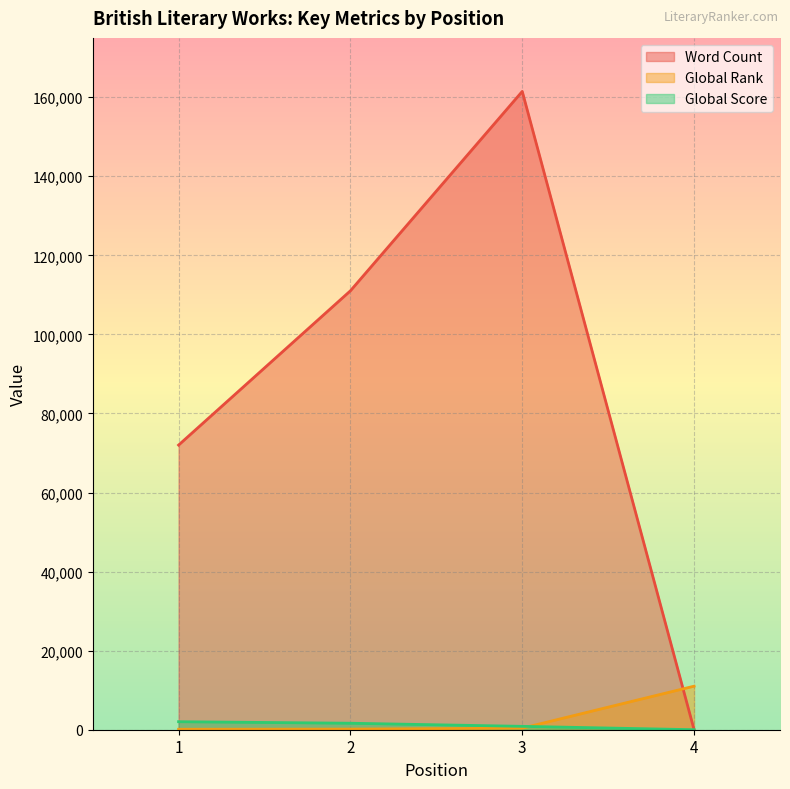

What is the sum of the Global Rank values at 1 and 4?

11134